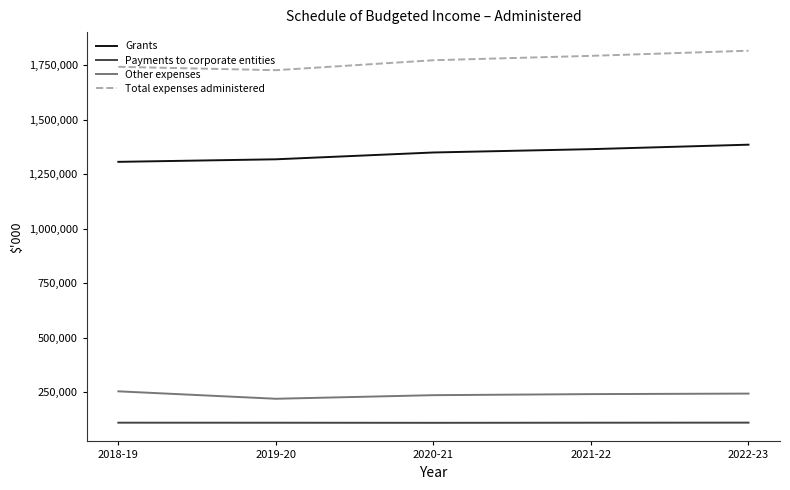

What is the difference between the second highest and second lowest values in the Payments to corporate entities series?

207